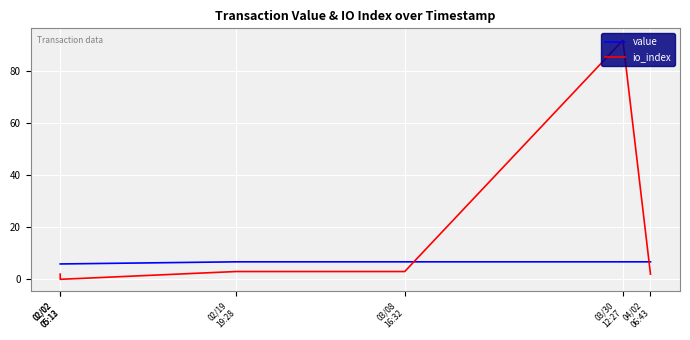

How many lines are shown in the chart?

2